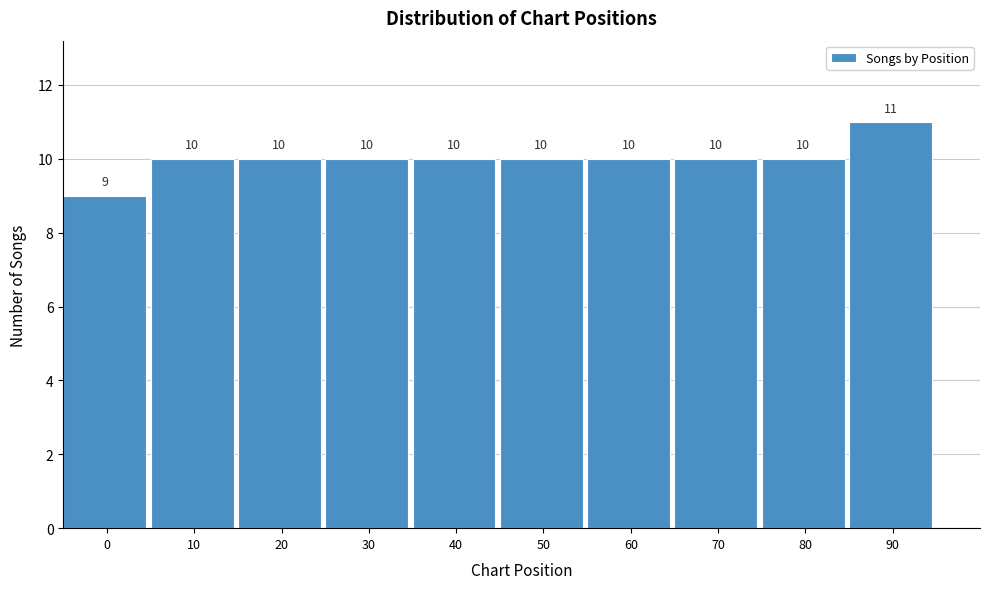

Reading left to right, extract all data points from this chart.

0=9	10=10	20=10	30=10	40=10	50=10	60=10	70=10	80=10	90=11